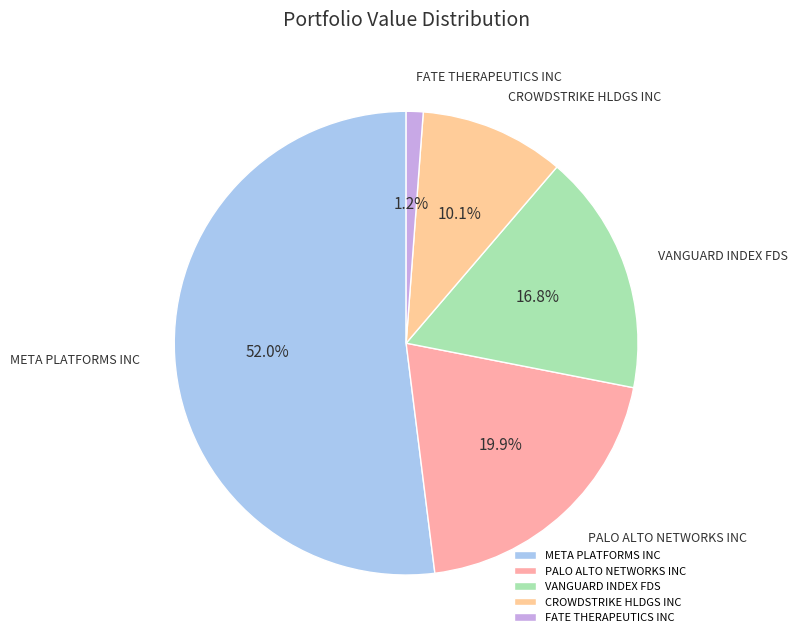

What percentage is the FATE THERAPEUTICS INC slice, to the nearest percent?

1%